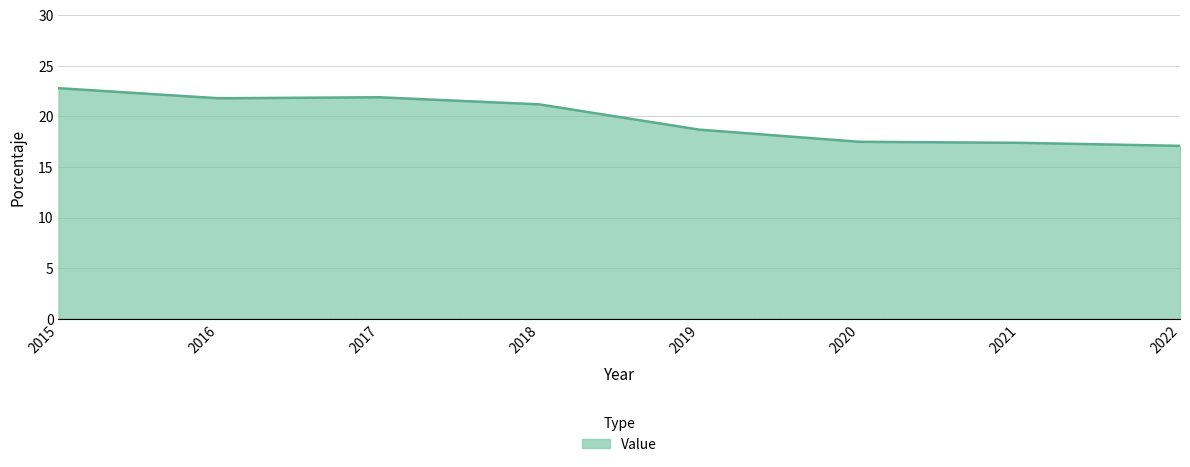

At which label is the value closest to 19?

2019